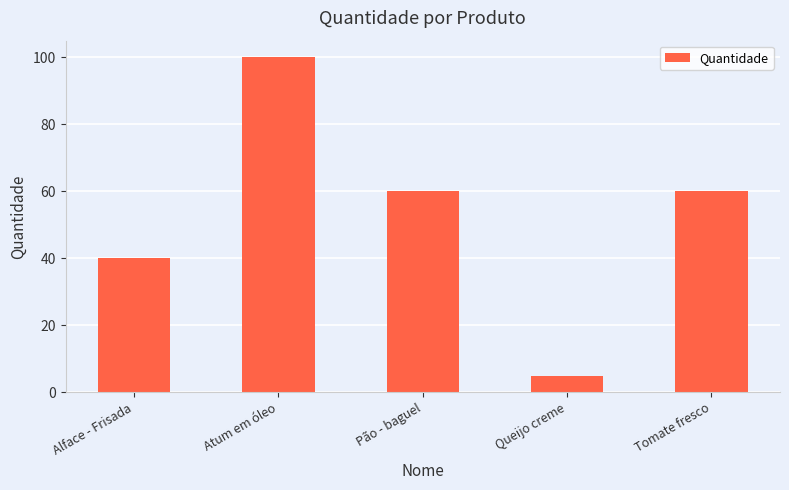

How many bars are there in total?

5